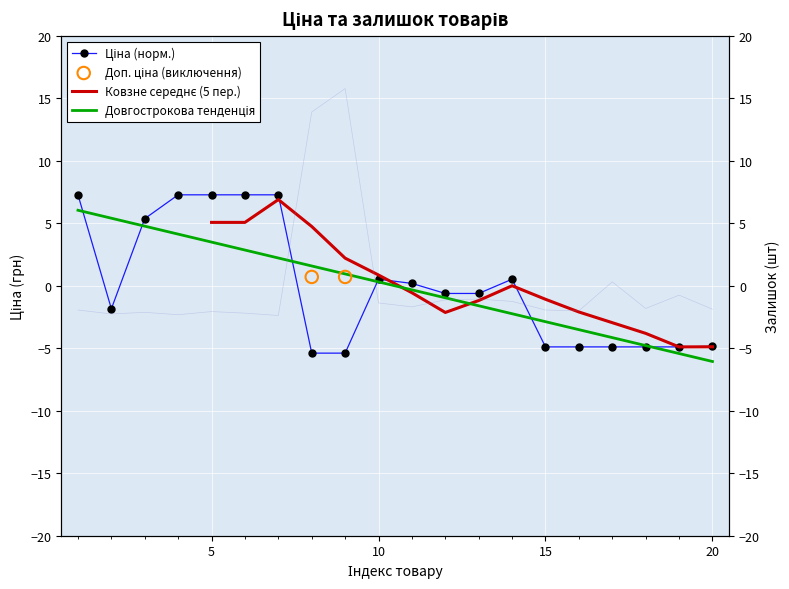

At how many categories does at least one series exceed 4?

8